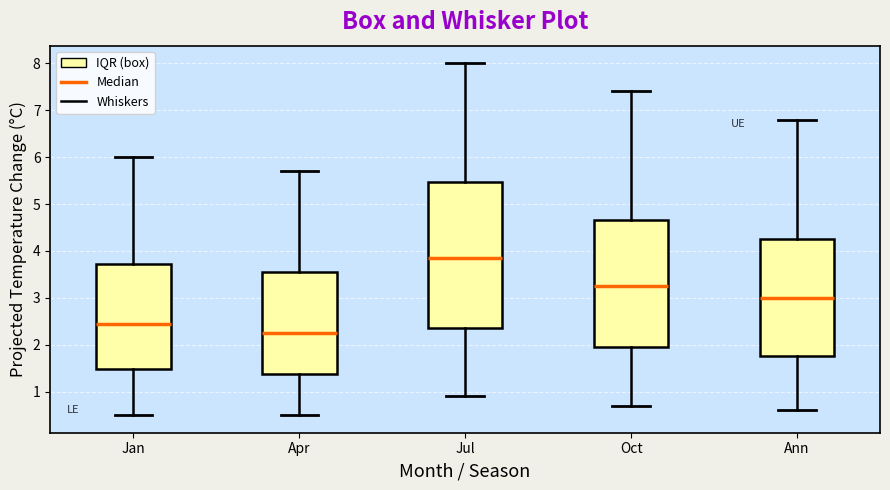

Which box is the tallest, from its lower edge to its upper edge?

Jul